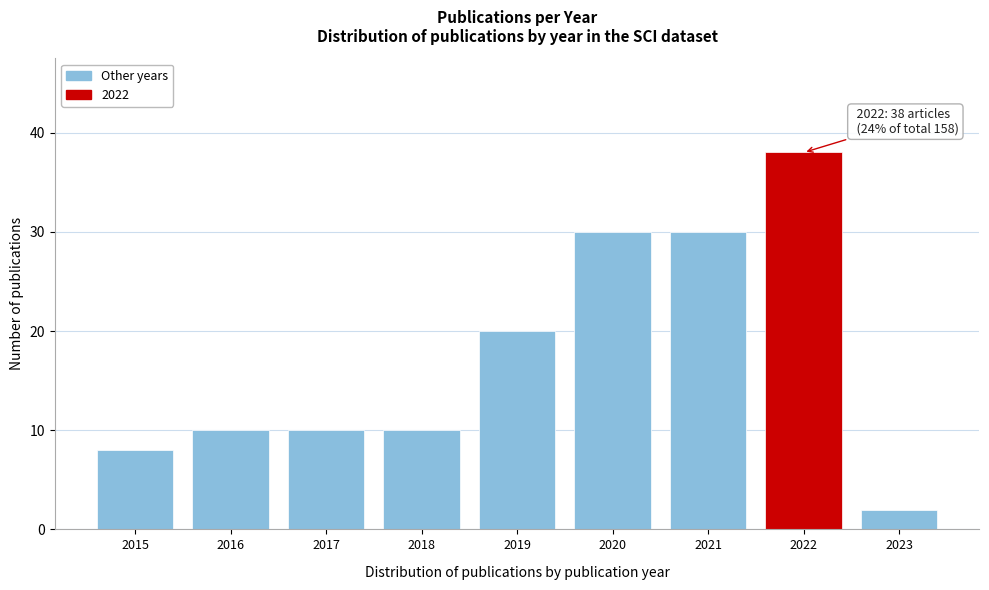

Reading left to right, extract all data points from this chart.

8	10	10	10	20	30	30	38	2